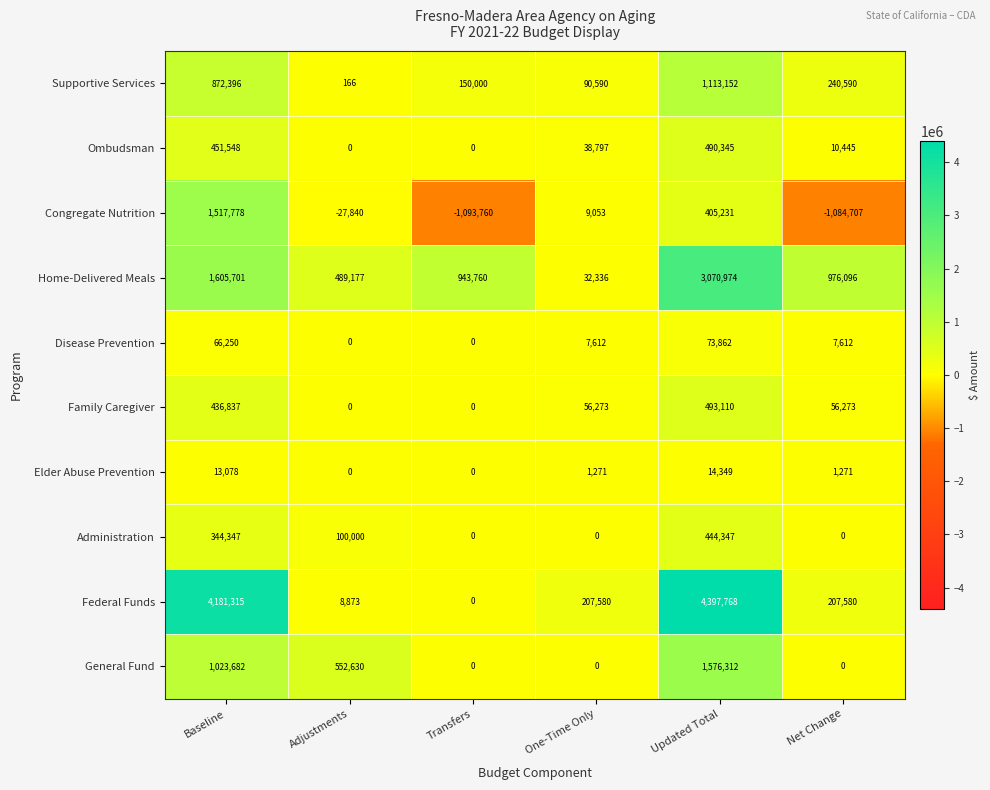

What is the difference between the second highest and second lowest values in the Administration series?

344347